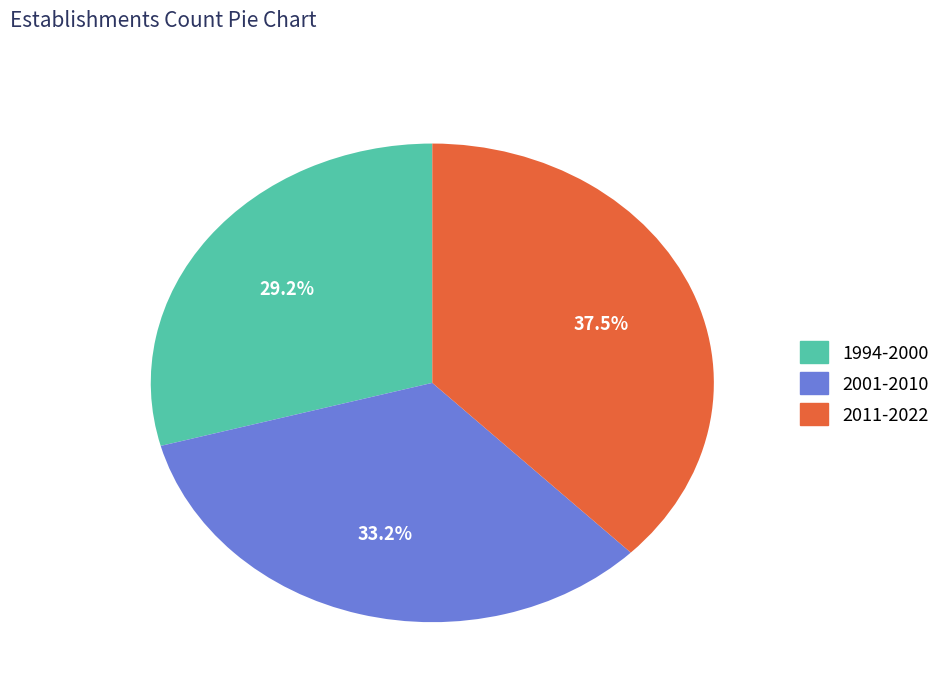

How many segments does this pie chart have?

3